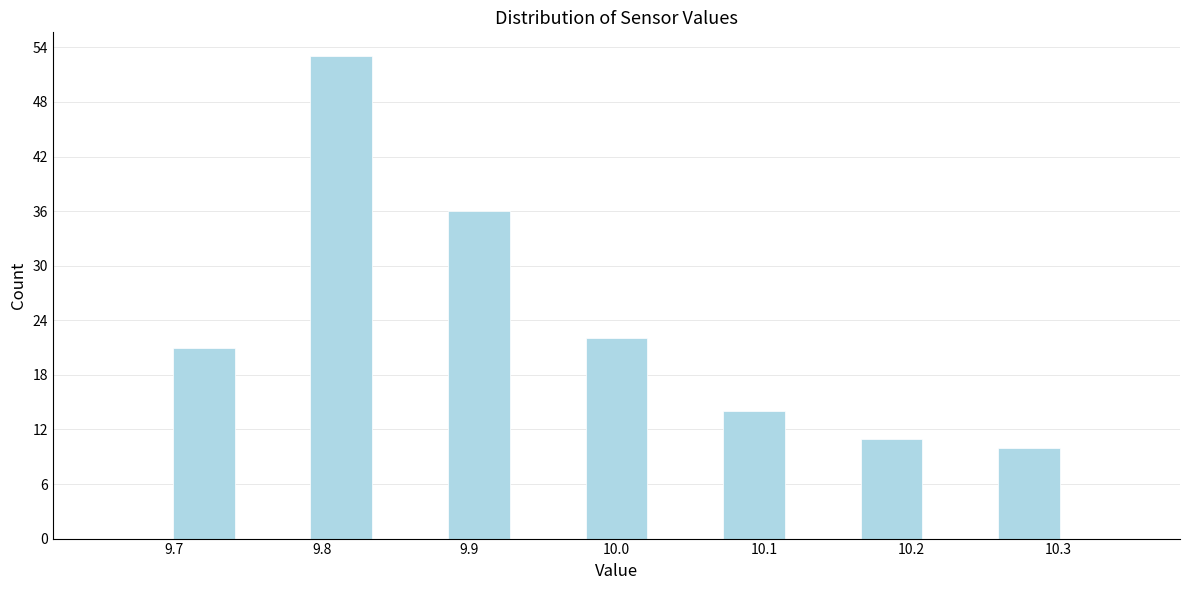

Which range on the x-axis has the tallest bar?

9.79 to 9.84